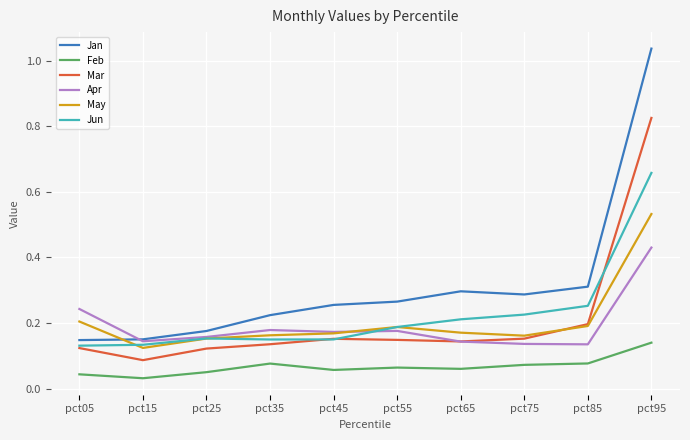

List the series in order of their peak value, highest first.

Jan, Mar, Jun, May, Apr, Feb